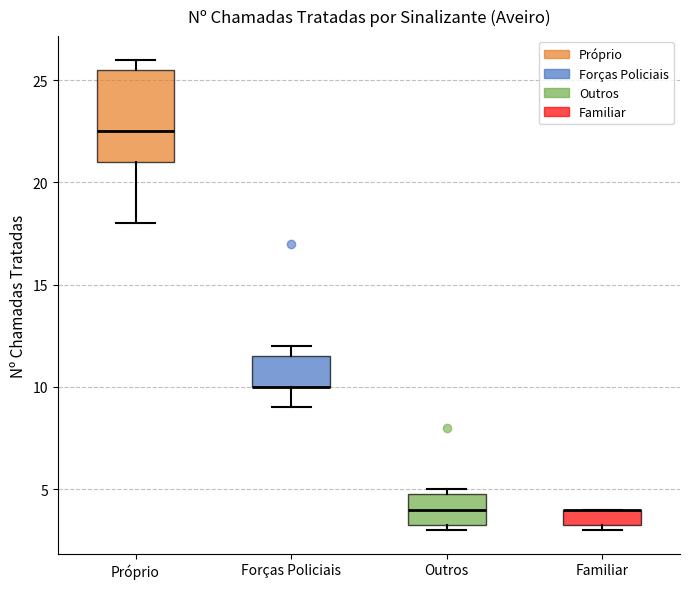

Reading left to right, read every box against the y-axis: the position of its median line, the range the box covers, and the ends of its whiskers. The values are not printed on the chart, so give them approximately, as read against the axis.

Próprio: median 22.5, box 21.0 to 25.5, whiskers 18.0 to 26.0
Forças Policiais: median 10.0 (drawn on the box's lower edge), box 10.0 to 11.5, whiskers 9.0 to 12.0
Outros: median 4.0, box 3.5 to 5.0, whiskers 3.0 to 5.0 (just above the box's upper edge)
Familiar: median 4.0 (drawn on the box's upper edge), box 3.5 to 4.0, whiskers 3.0 to 4.0